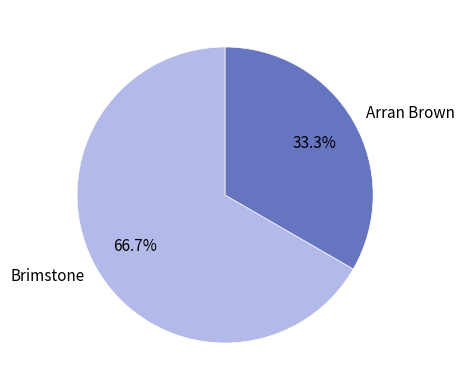

Which category accounts for the majority?

Brimstone